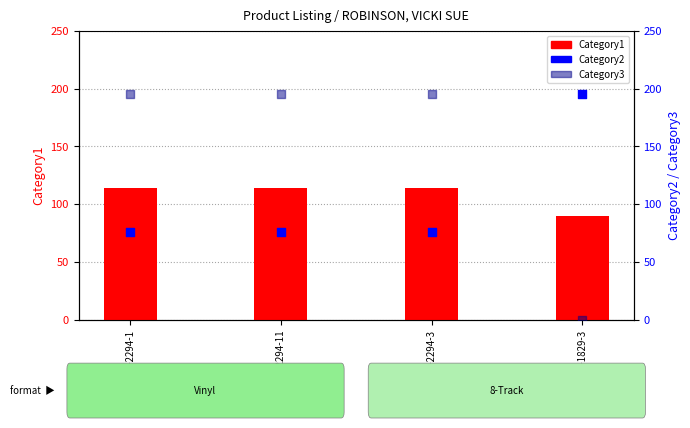

Which series has the largest total across all categories?

Category3